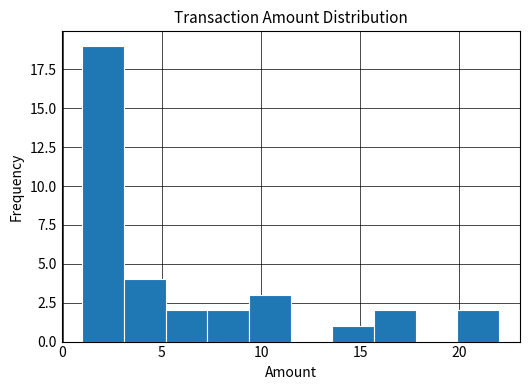

Reading left to right, list every bar in this chart as the range it spans on the x-axis followed by its height. Neither the bar edges nor the heights are printed on the chart, so give them approximately, as read against the axes.

1.0 to 3.1: 19
3.1 to 5.2: 4
5.2 to 7.3: 2
7.3 to 9.4: 2
9.4 to 11.5: 3
11.5 to 13.6: 0
13.6 to 15.7: 1
15.7 to 17.8: 2
17.8 to 19.9: 0
19.9 to 22.0: 2